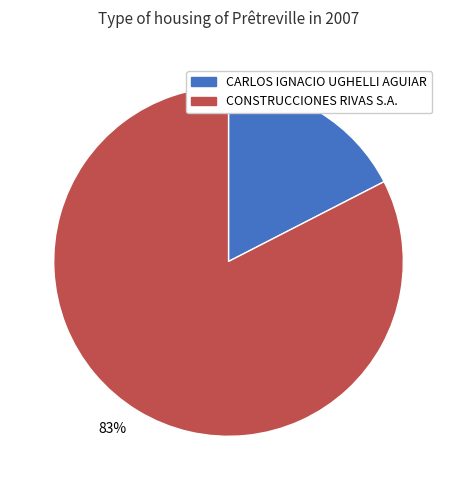

Between 17% and 83%, which is larger?

83%